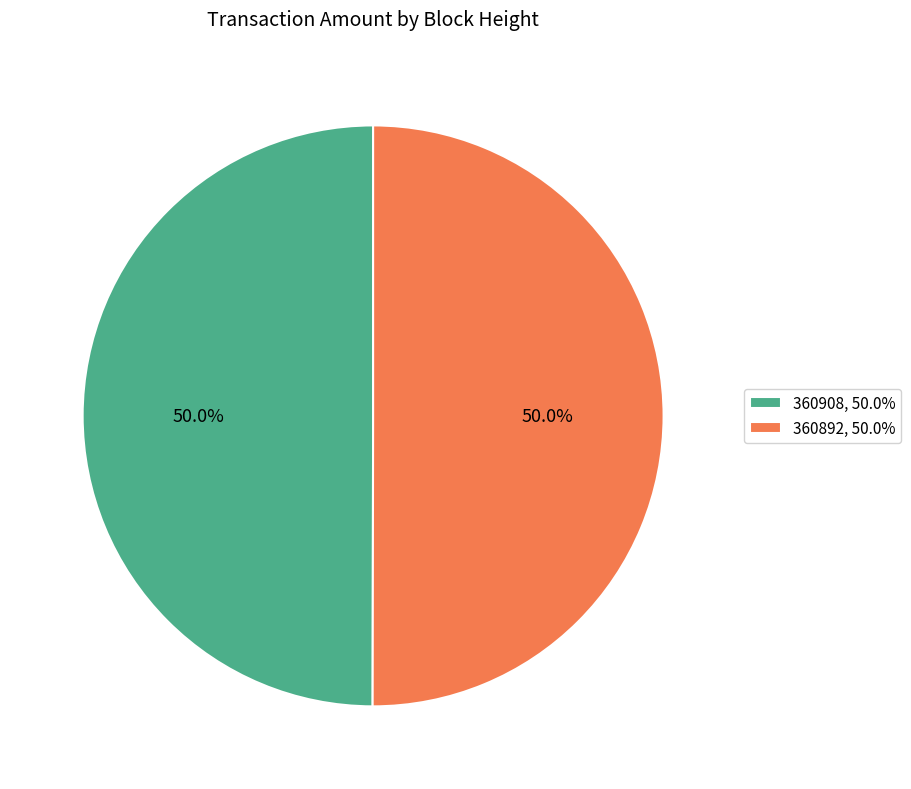

What is the total percentage of 360892, 50.0% and 360908, 50.0%?

100.0%